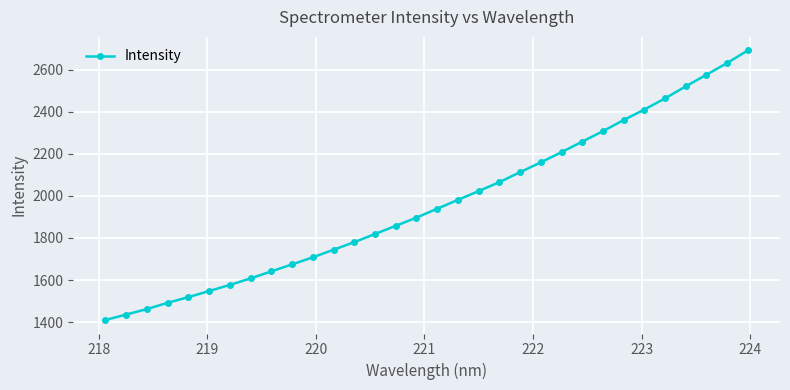

What is the difference between the maximum and minimum values?

1281.6